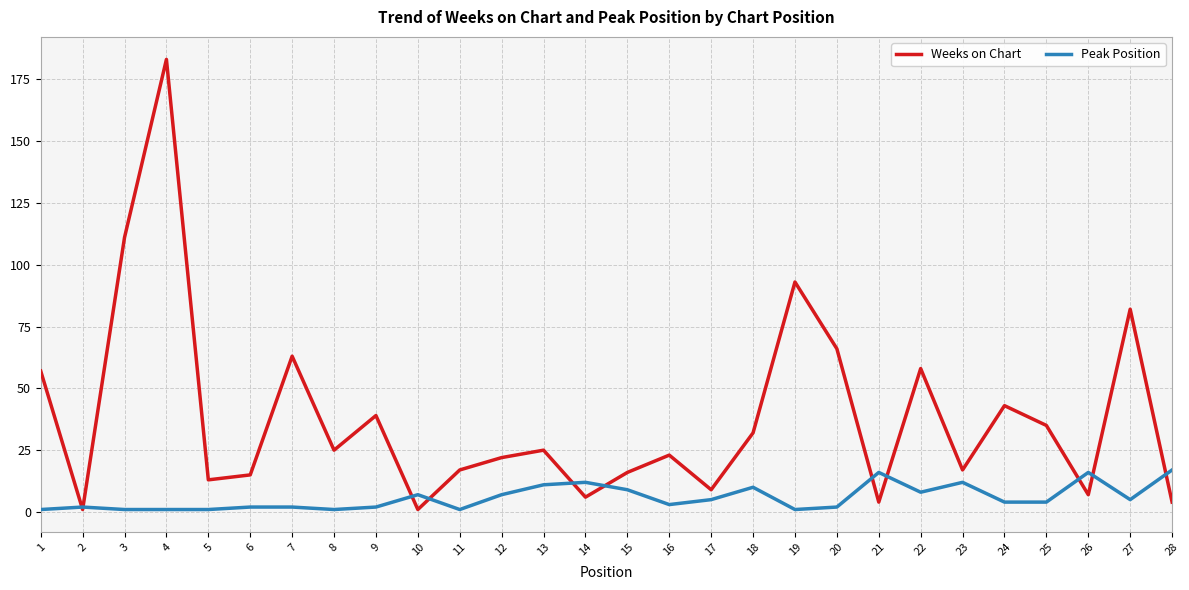

Reading left to right, transcribe all the data shown in this chart.

Weeks on Chart: 57	1	111	183	13	15	63	25	39	1	17	22	25	6	16	23	9	32	93	66	4	58	17	43	35	7	82	4
Peak Position: 1	2	1	1	1	2	2	1	2	7	1	7	11	12	9	3	5	10	1	2	16	8	12	4	4	16	5	17